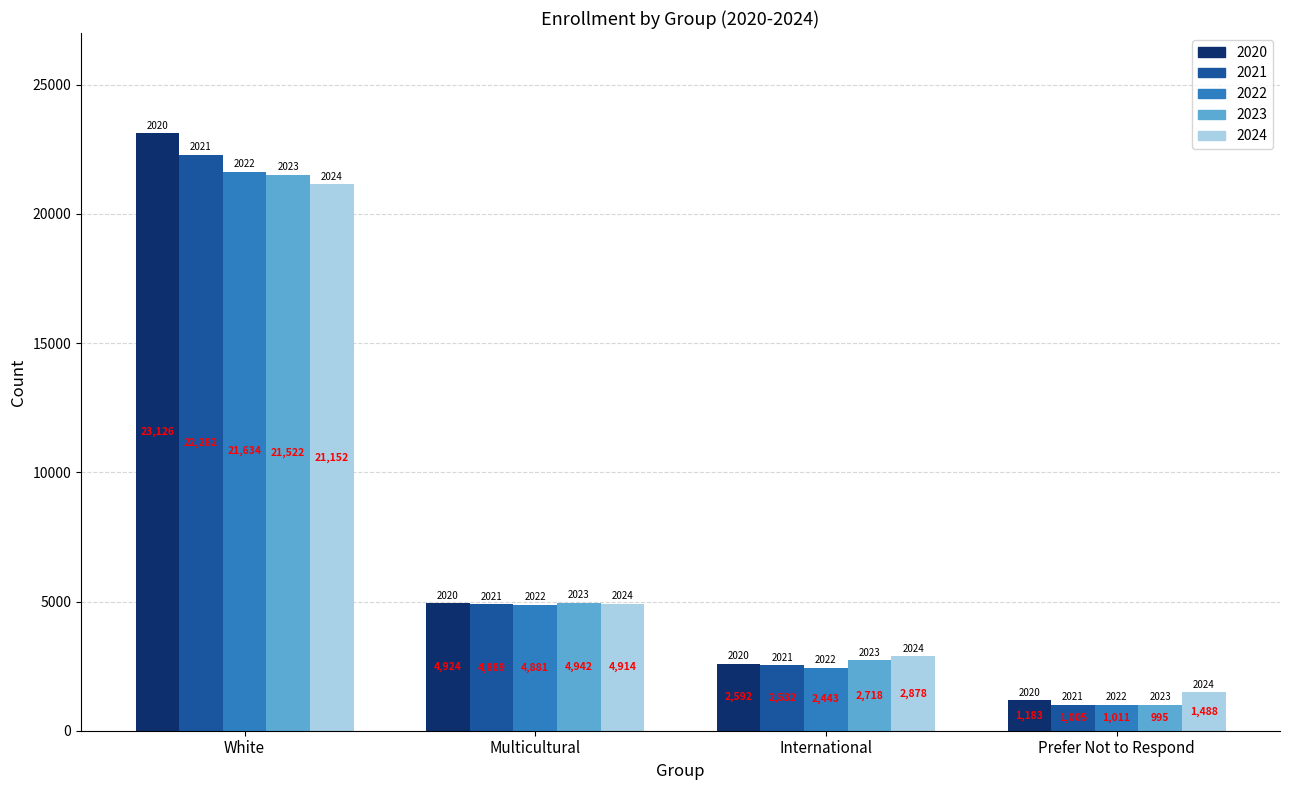

Is it true that 2020 equals 2592 at International?

True